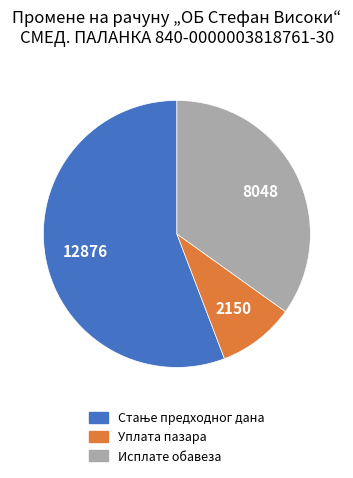

Is the sum of Исплате обавеза and Уплата пазара greater than half?

No